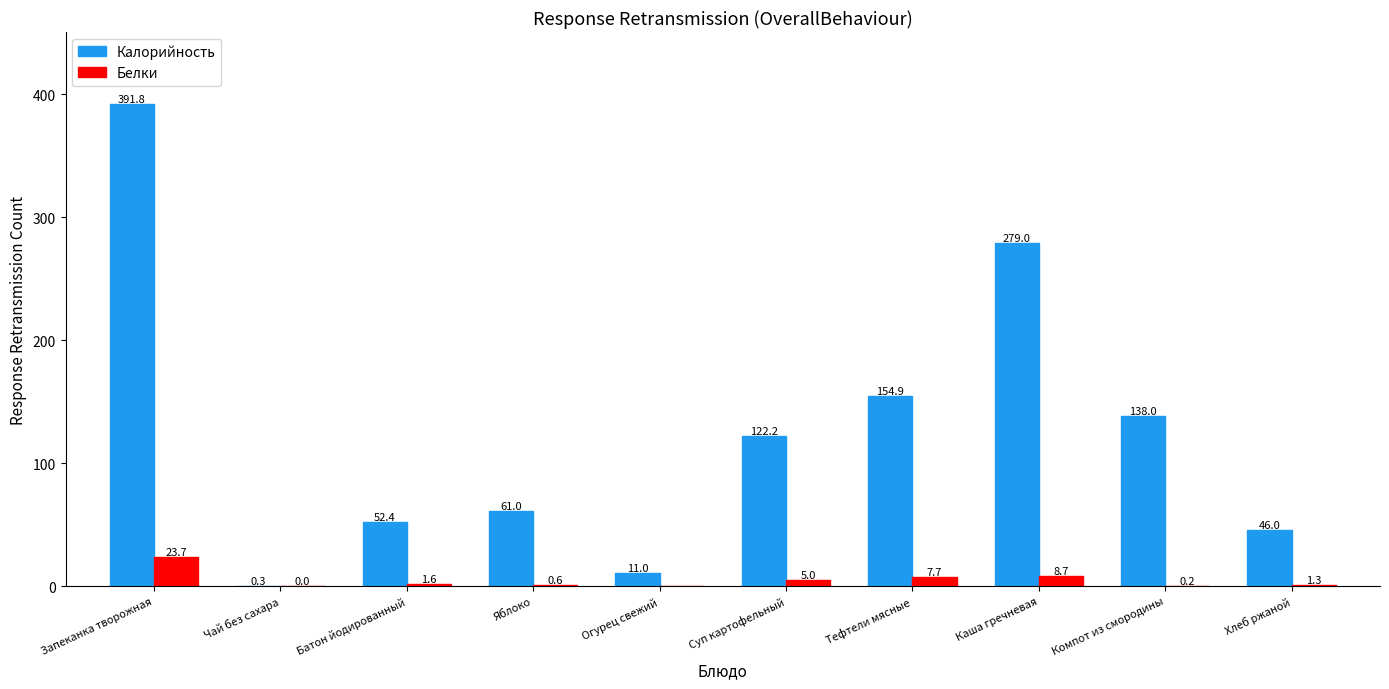

What is the sum of all Калорийность values?

1256.6